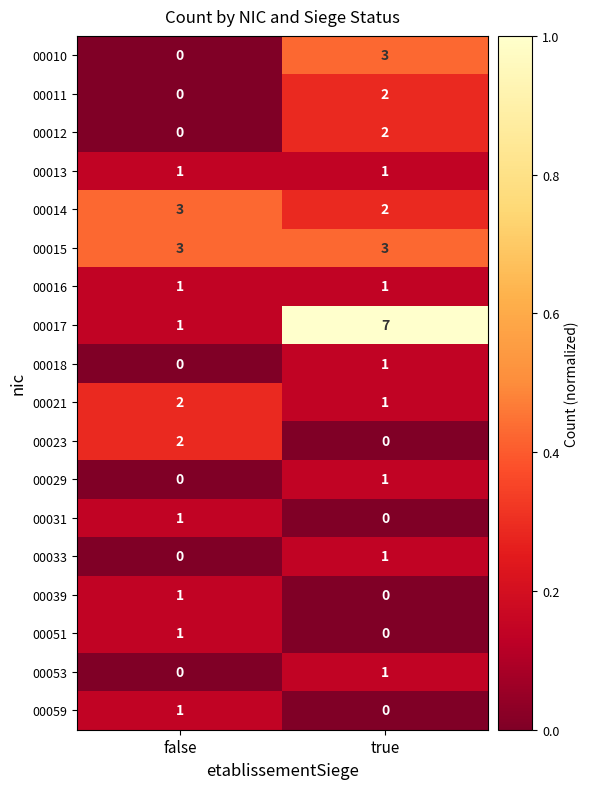

What is the sum of all 00014 values?

5